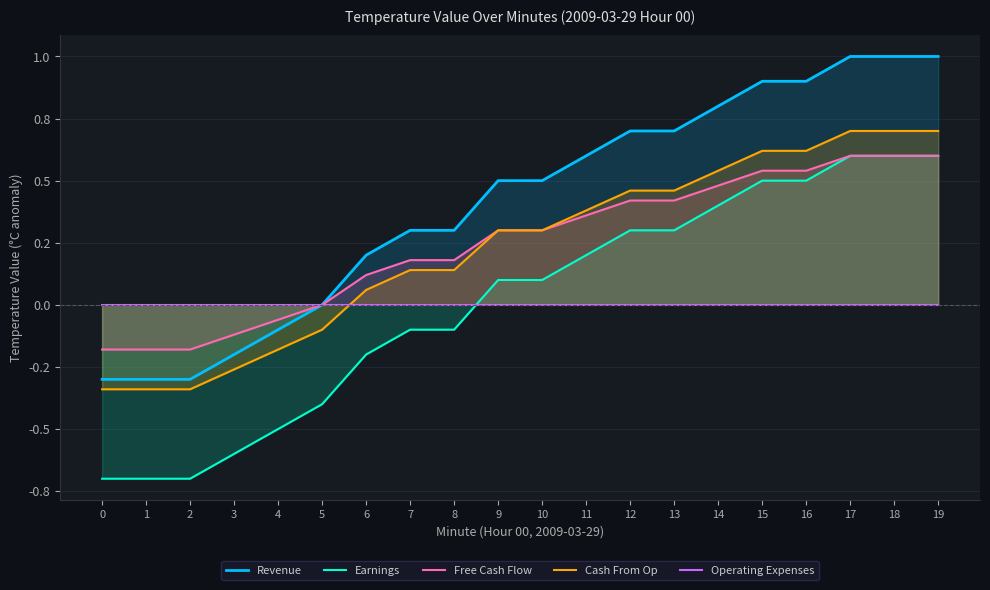

The value of Revenue at 11 is 0.6. True or false?

True